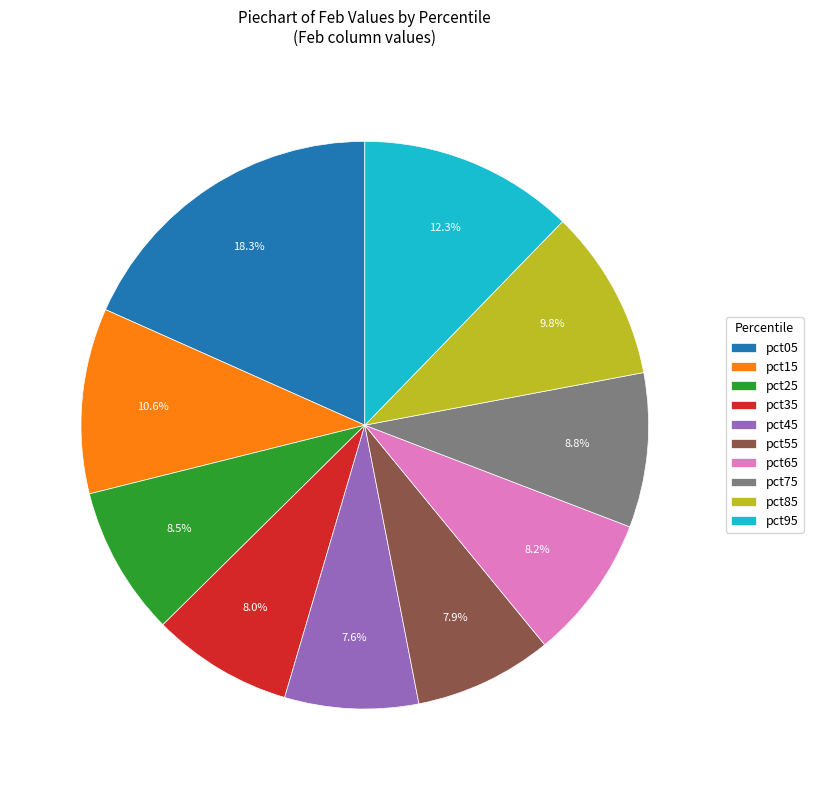

To the nearest percent, what portion does pct65 represent?

8%